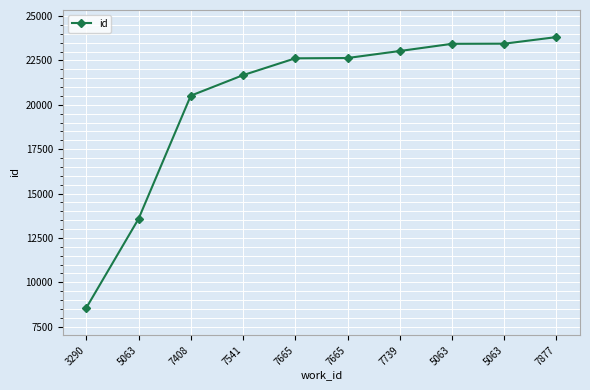

How many lines are shown in the chart?

1